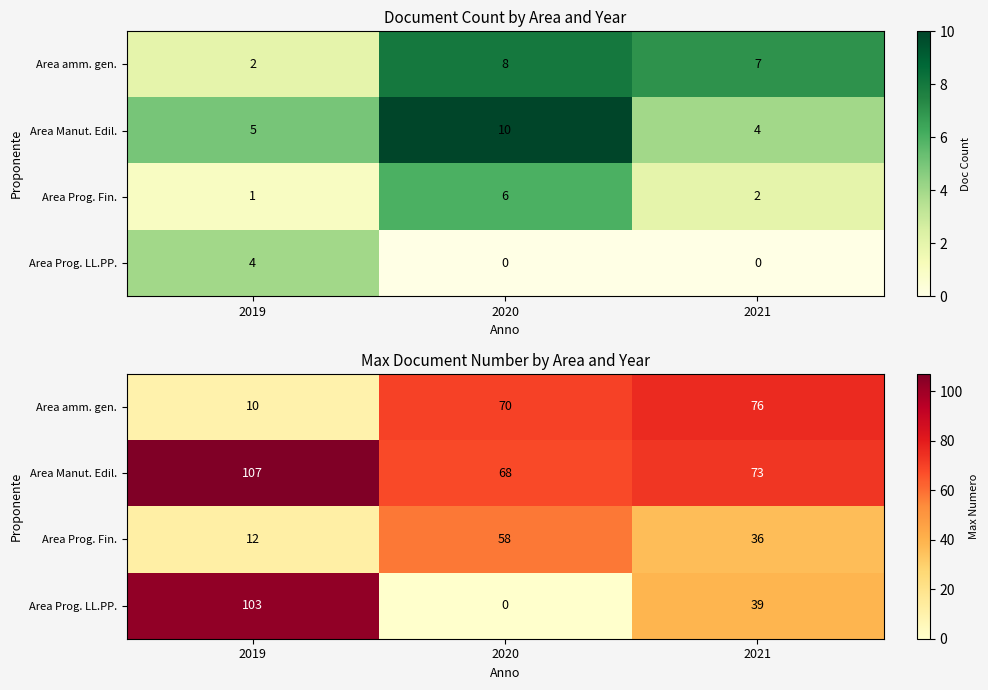

Which series has the widest spread of values?

Area Prog. LL.PP.